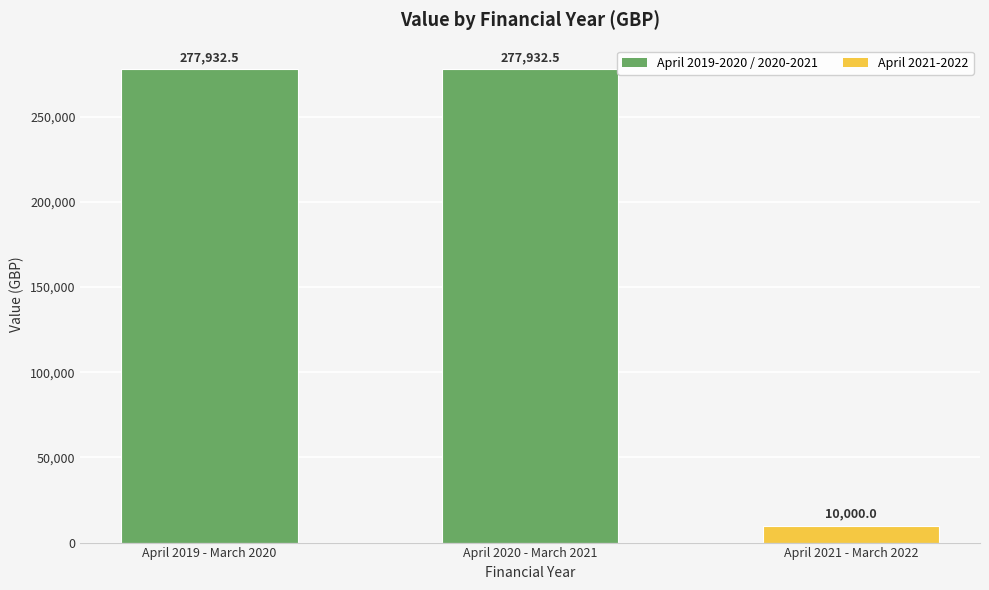

What is the sum of the values at April 2019 - March 2020 and April 2020 - March 2021?

555865.0